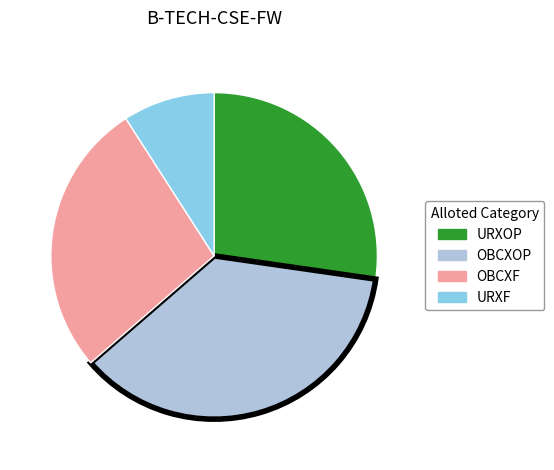

Do URXF and OBCXF together represent more than half of the pie?

No